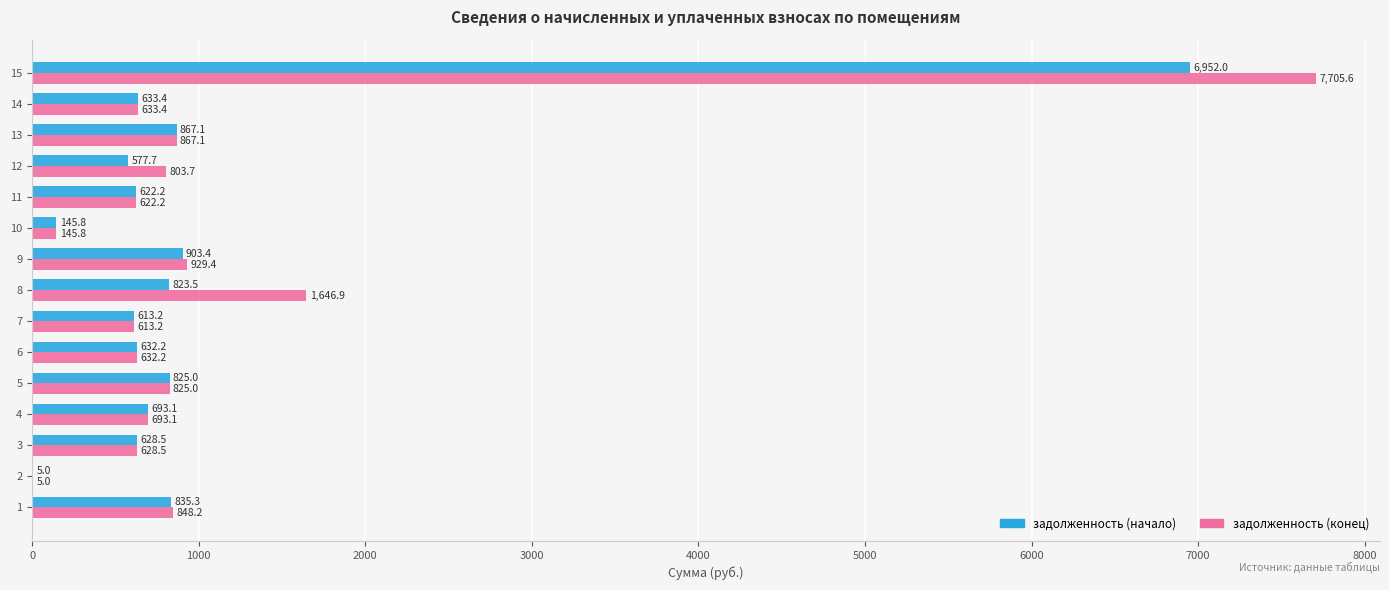

True or false: задолженность (конец) has a value of 450.1 at 4.

False